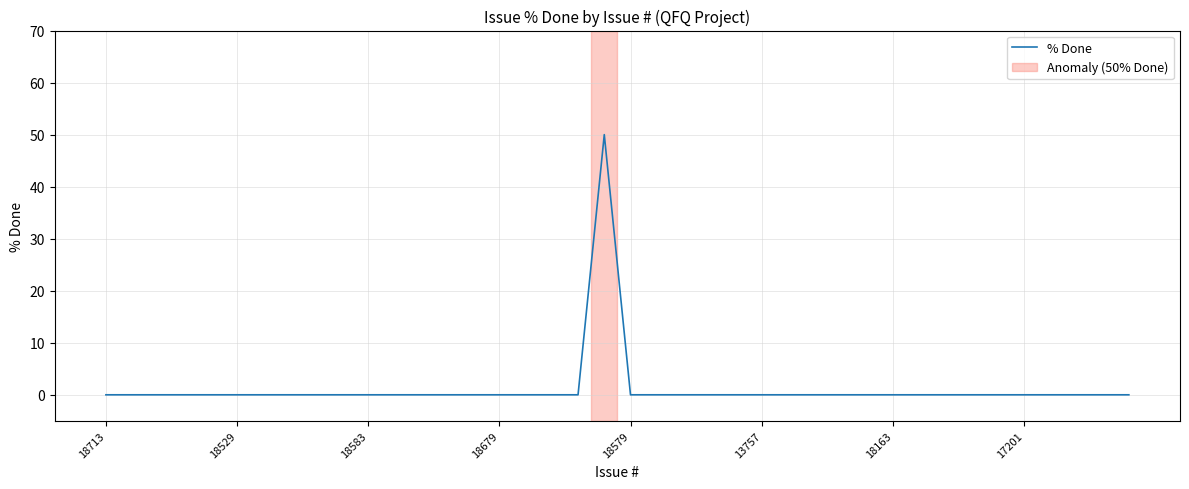

What is the greatest value displayed?

50